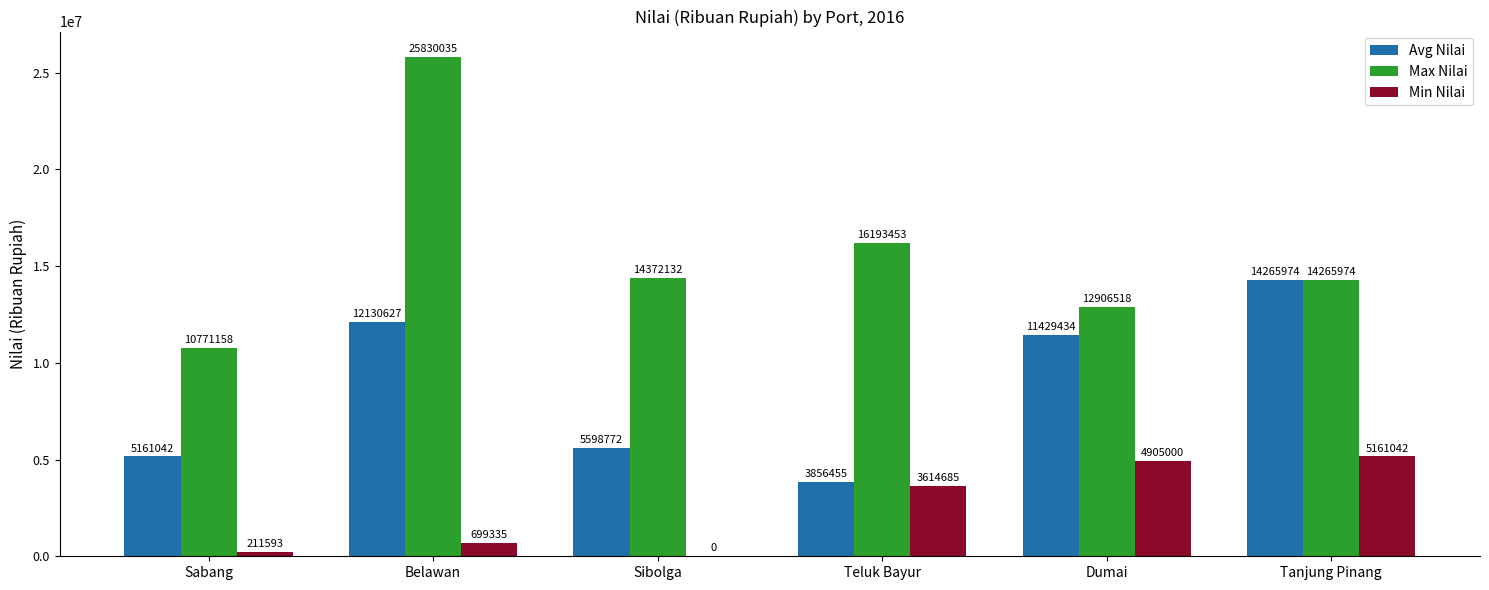

Are the bars grouped side by side (vs. stacked)?

Yes